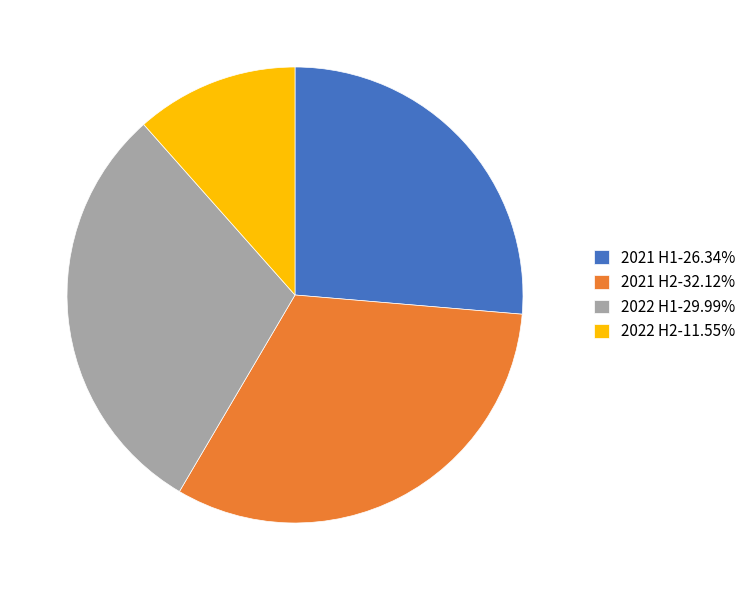

Do 2021 H1-26.34% and 2021 H2-32.12% together represent more than half of the pie?

Yes